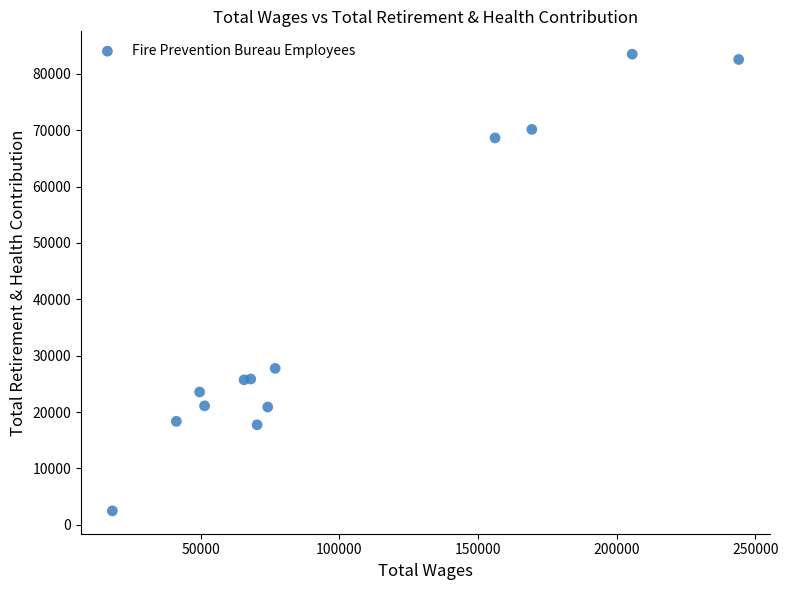

What Y value in the scatter plot is closest to 42985?

27754